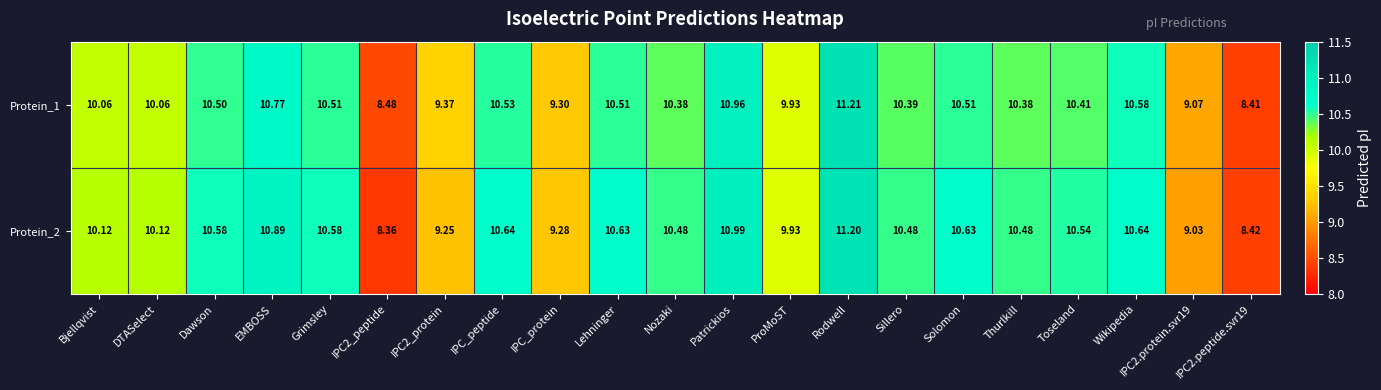

Where does the Protein_1 series first go above 10?

Bjellqvist